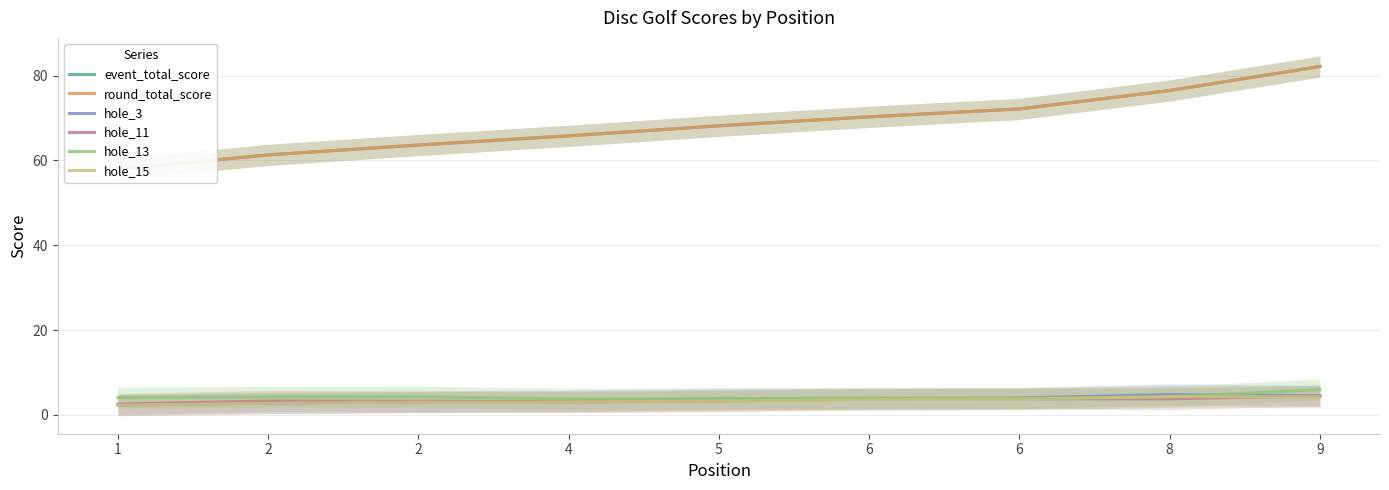

True or false: hole_3 and round_total_score cross at least once.

False